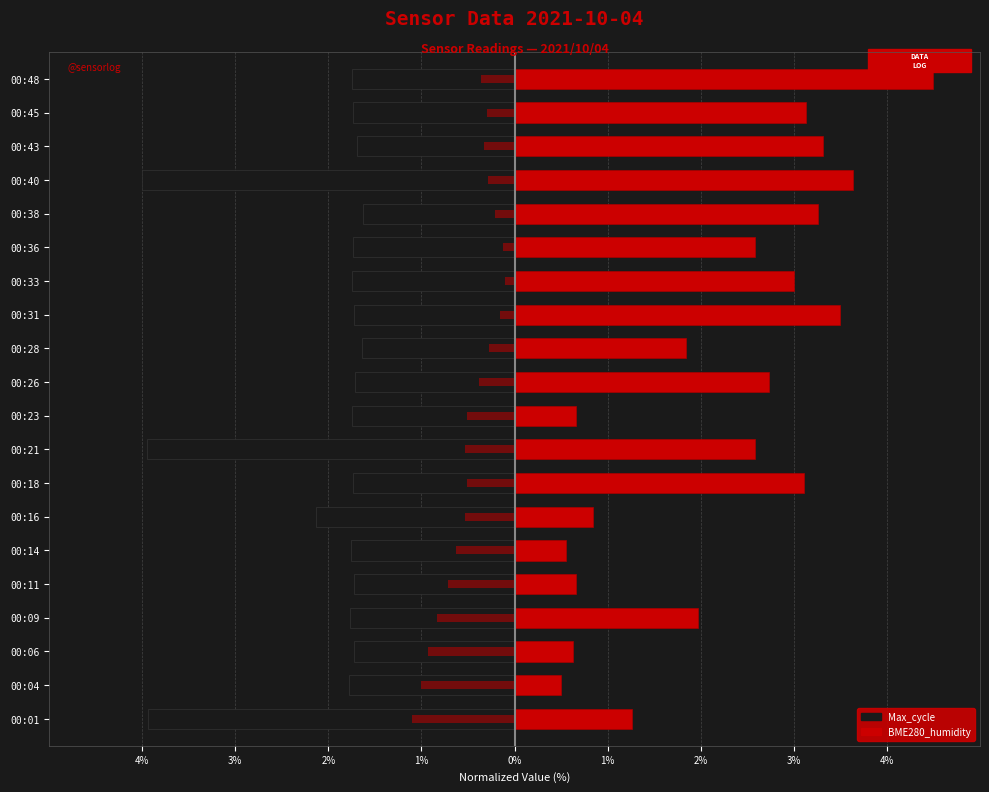

At 00:28, list the series in order from largest to smallest.

BME280_humidity, BME280_temperature (left), Max_cycle